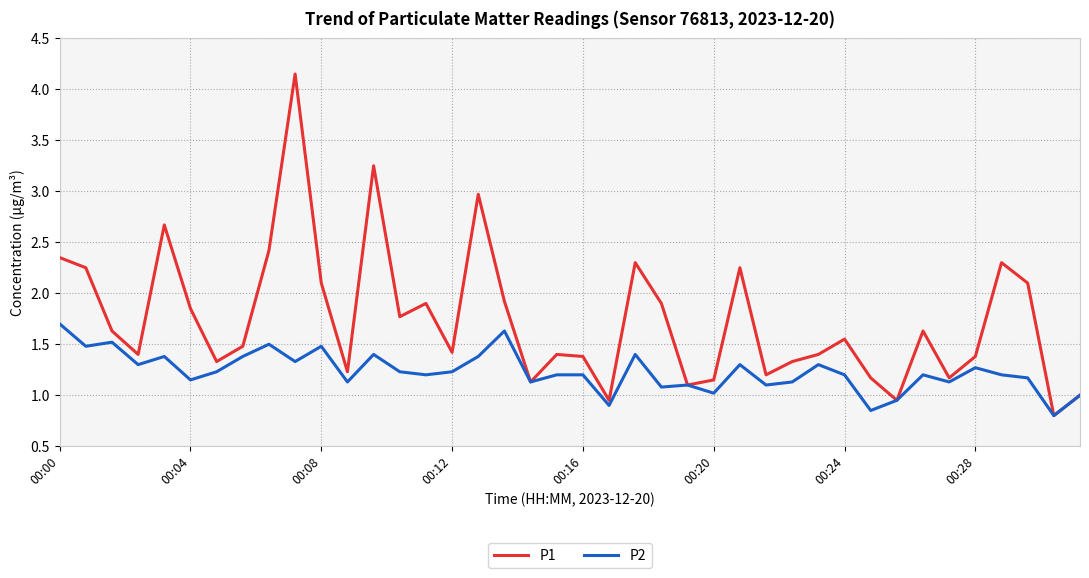

List the series in order of their peak value, highest first.

P1, P2